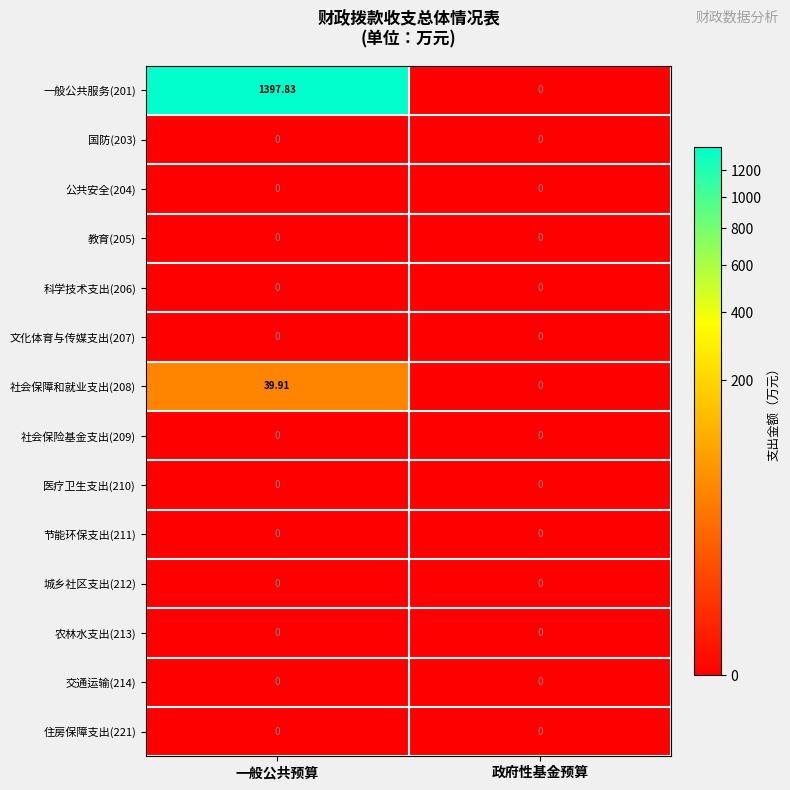

Is the value of 一般公共服务(201) at 一般公共预算 greater than the value of 教育(205) at 政府性基金预算?

Yes